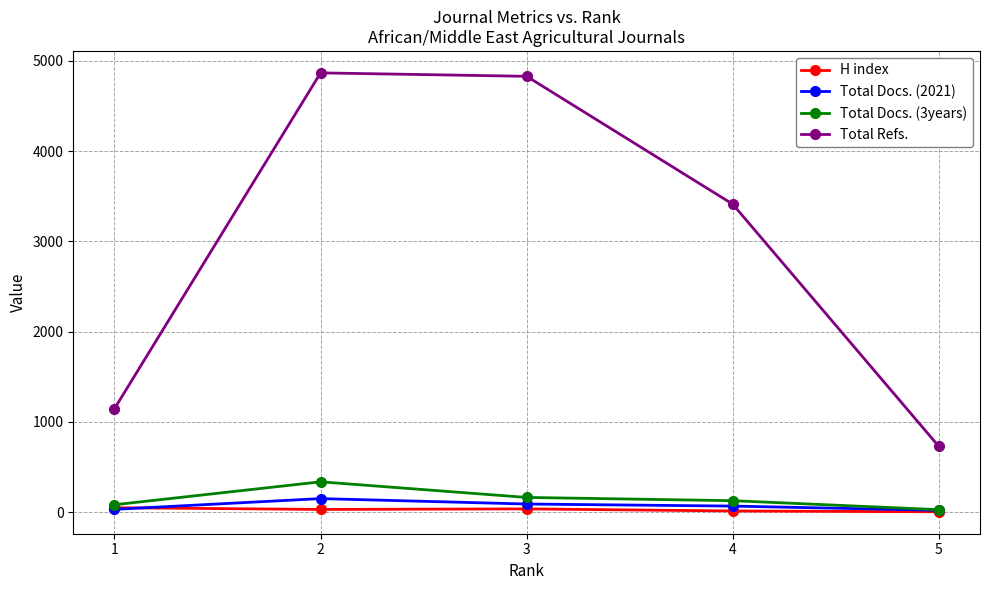

The H index series shows 3 at 5. True or false?

True